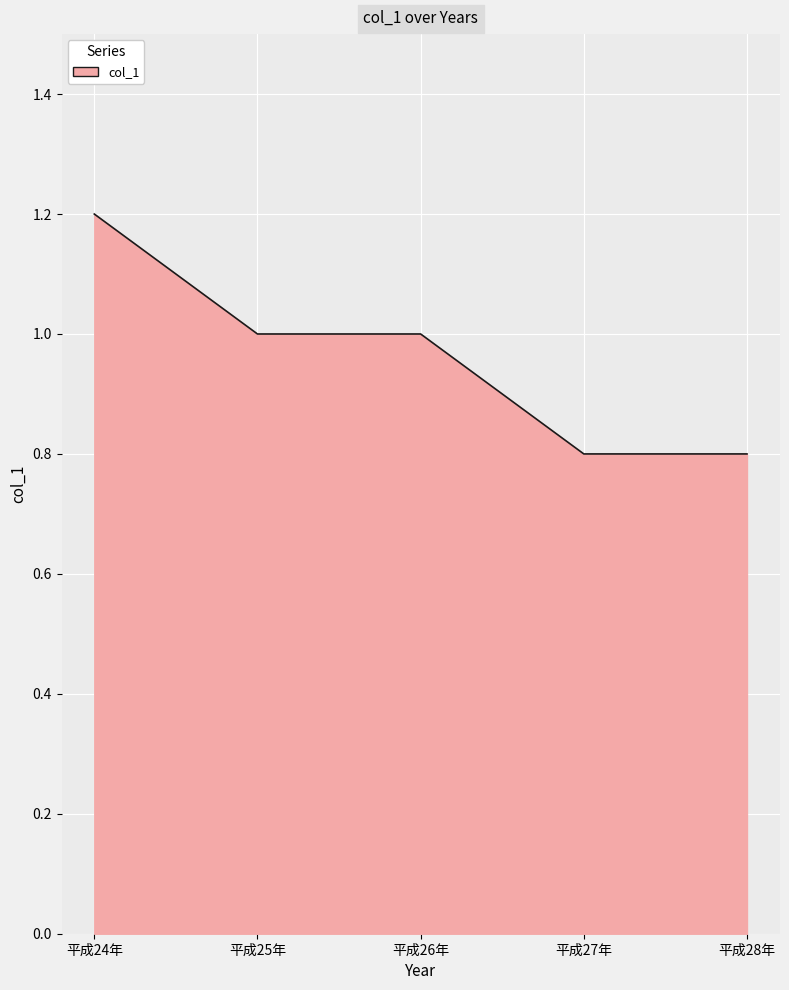

What position from the left is 平成28年?

5